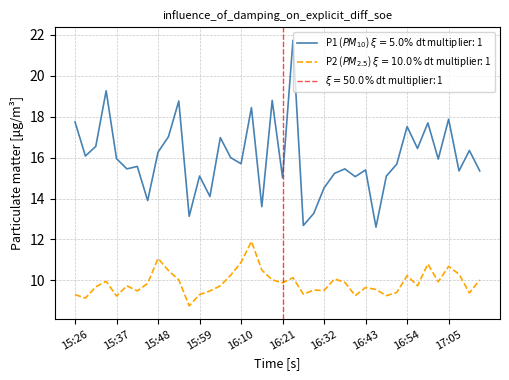

What is the label of the 24th point from the left?

16:29